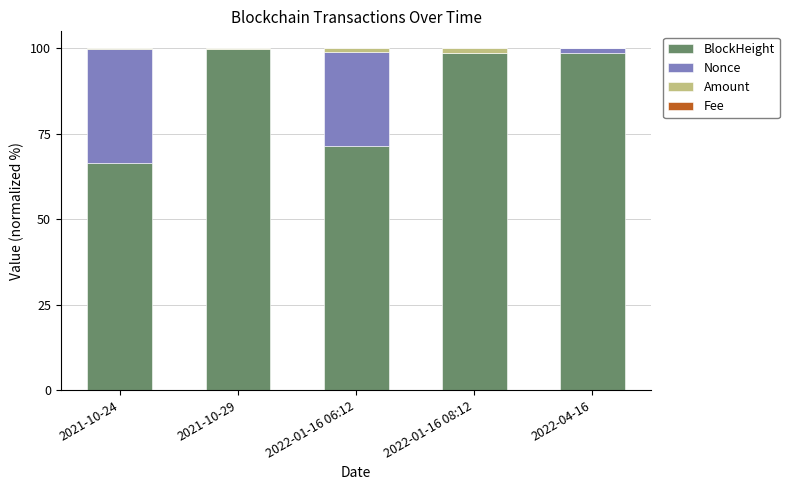

At which label is BlockHeight closest to 83?

2022-01-16 06:12